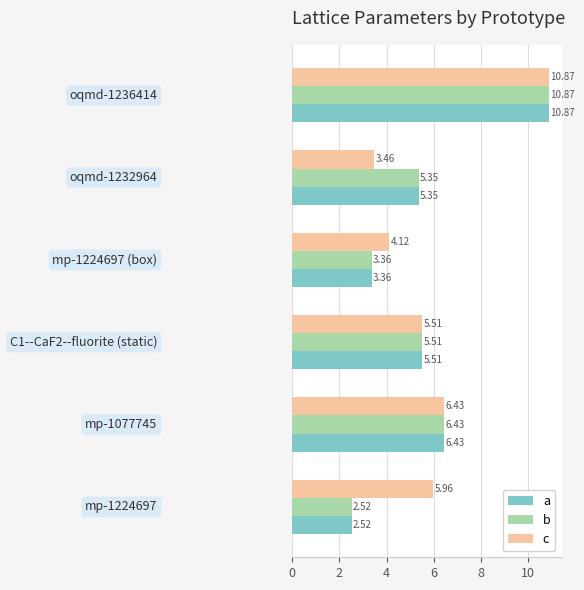

What is the maximum value shown in the chart?

10.9